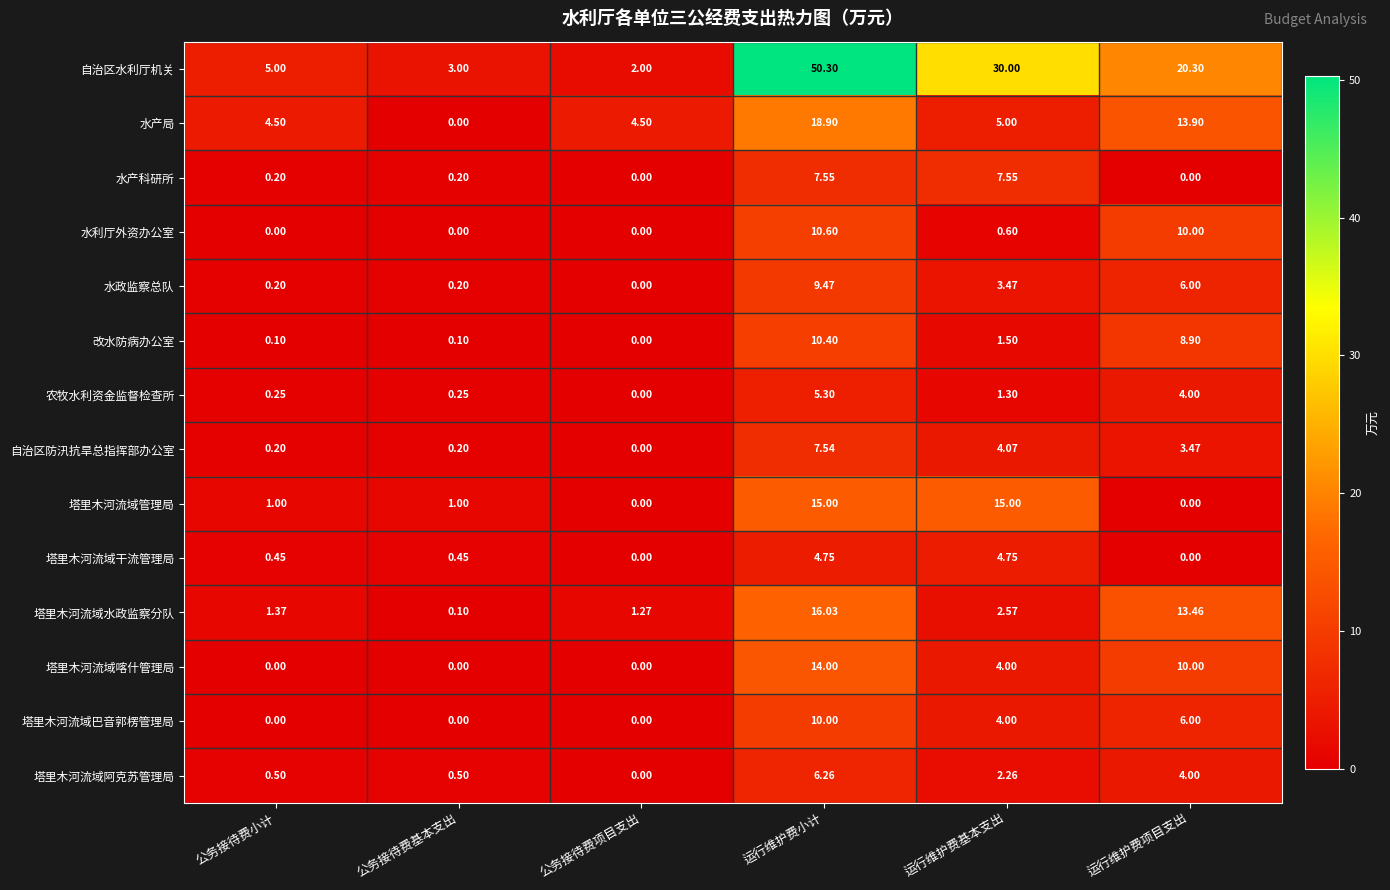

At which label does 水产局 reach its peak?

运行维护费小计